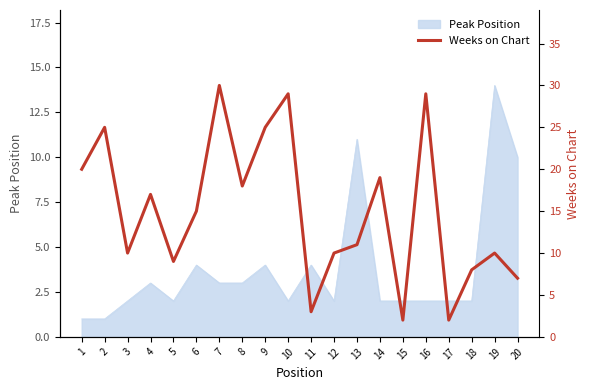

The value of Peak Position at 16 is 2. True or false?

True